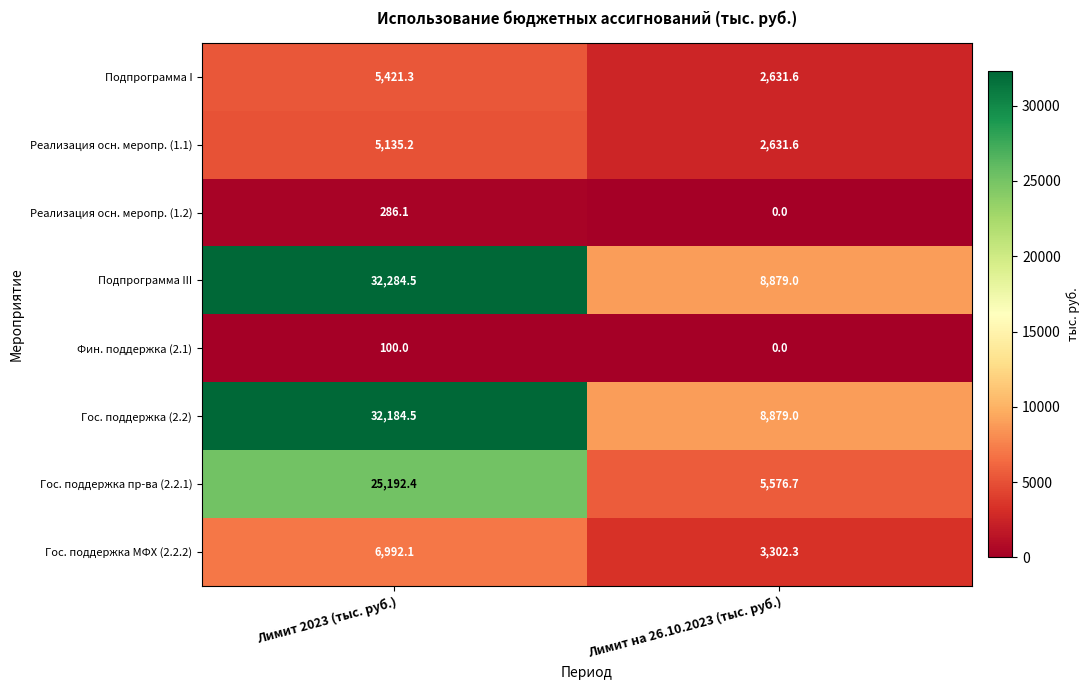

Which series has the largest total across all categories?

Подпрограмма III